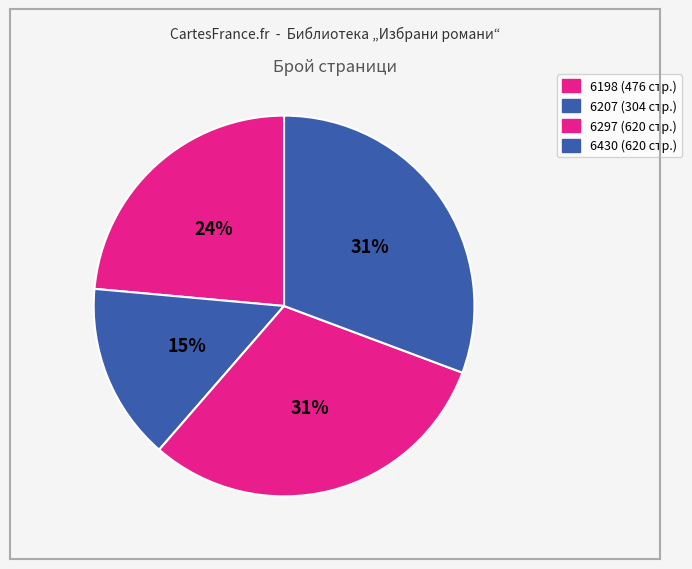

What is the total percentage of 6207 and 6297?

45.7%